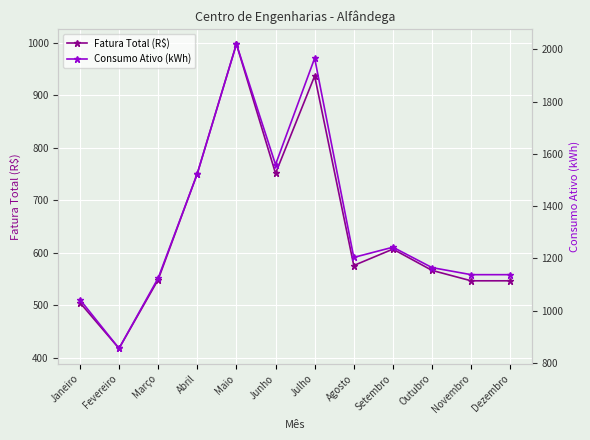

At which label does Consumo Ativo (kWh) reach its peak?

Maio